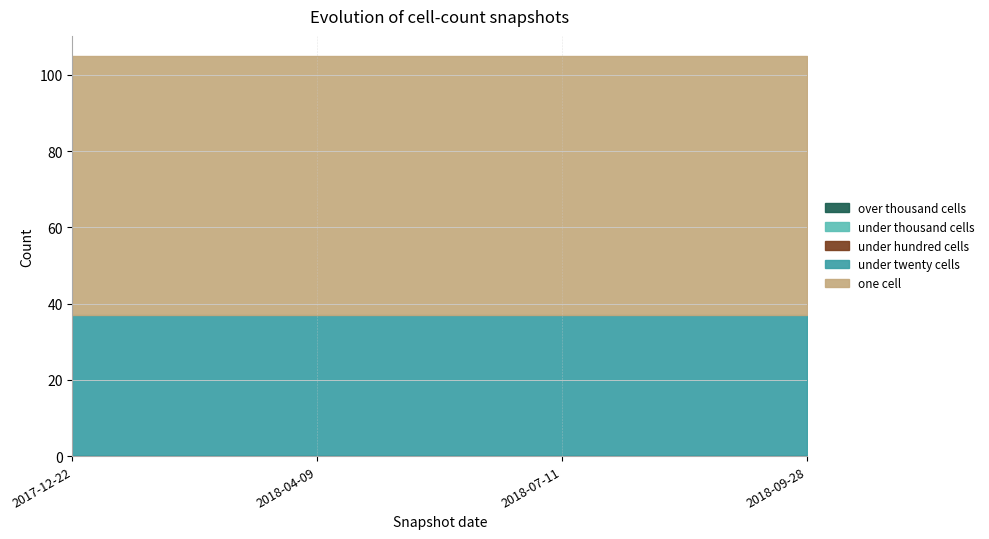

True or false: over_thousand_cells and one_cell intersect in this chart.

False